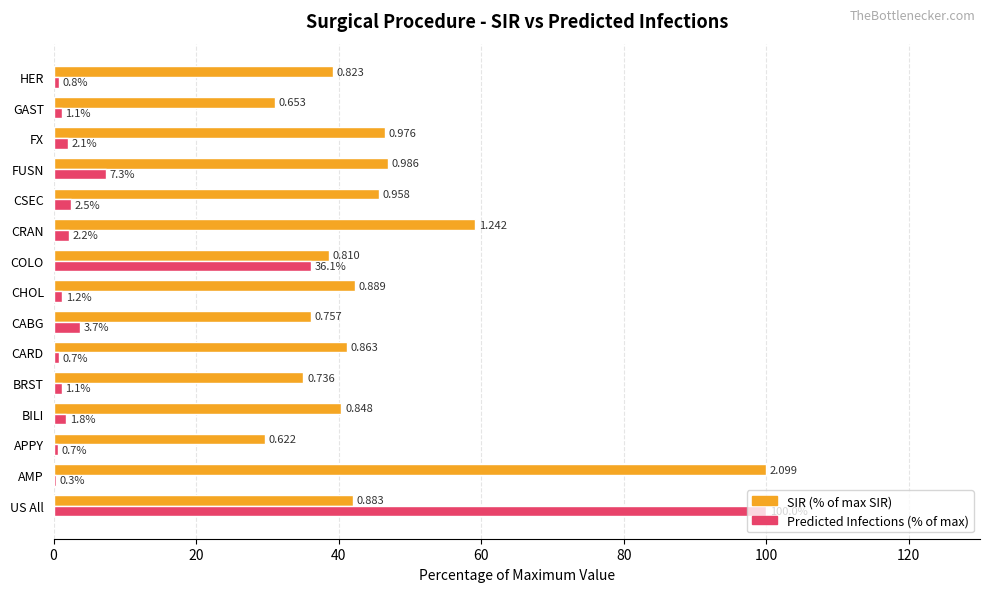

At which category is the sum across all series the highest?

US All